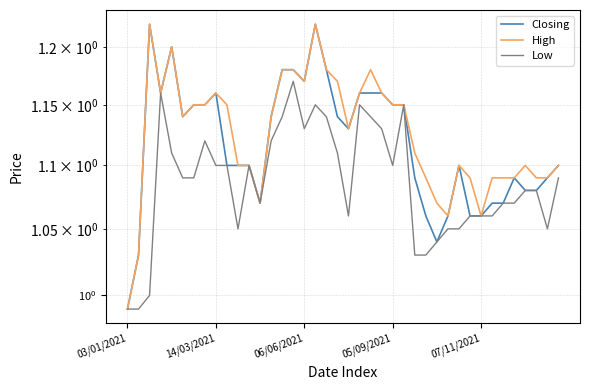

List the series in order of their overall mean, highest first.

High, Closing, Low